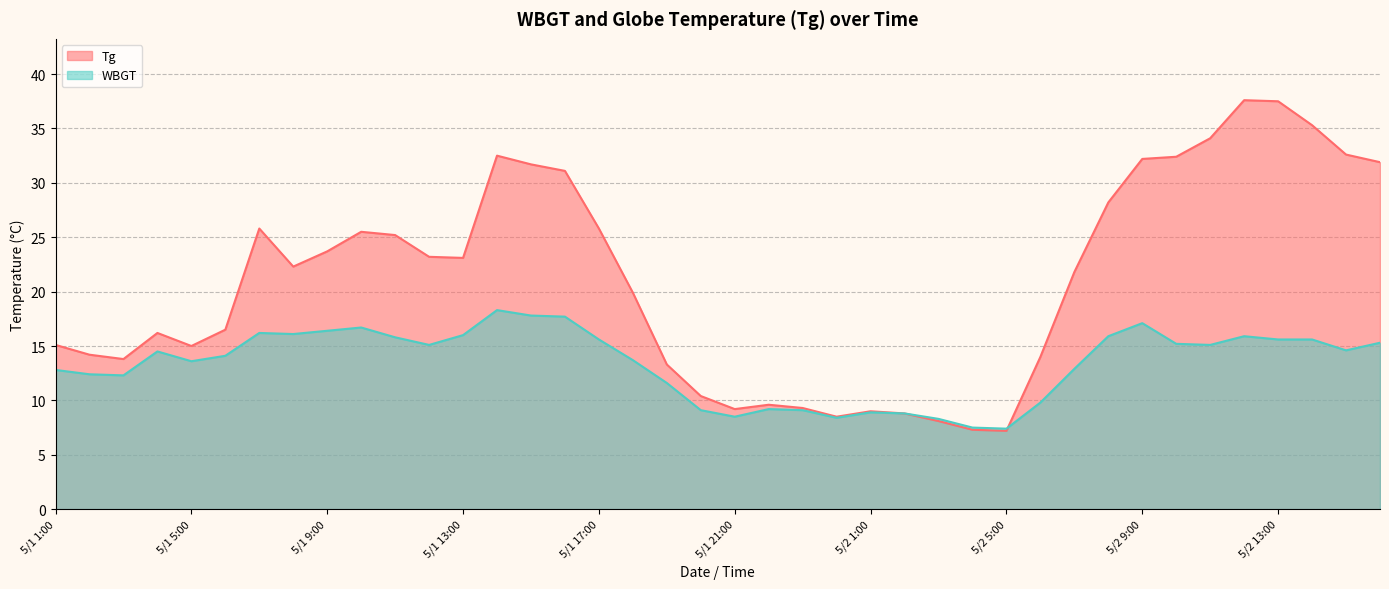

What are all the series names shown in the legend?

Tg, WBGT